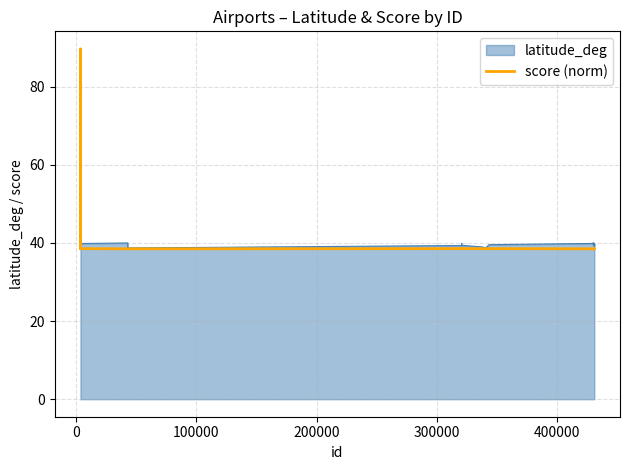

Rank the series by their maximum value, from lowest to highest.

latitude_deg, score (norm)